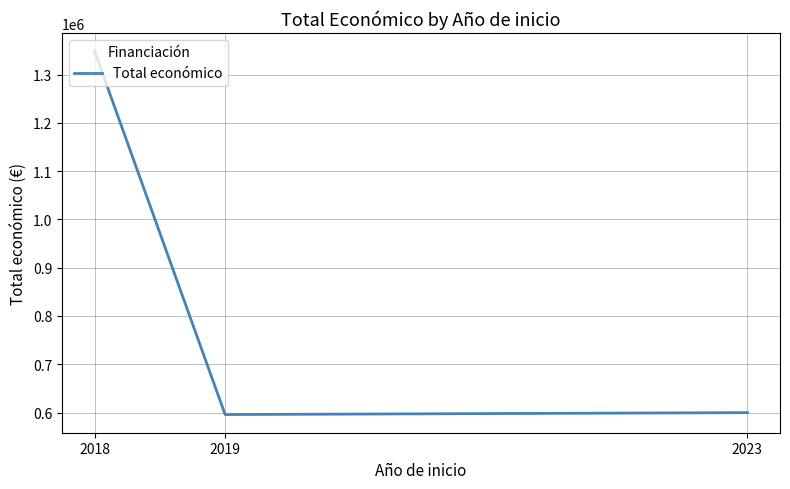

What is the difference between the values at 2023 and 2018?

748547.2